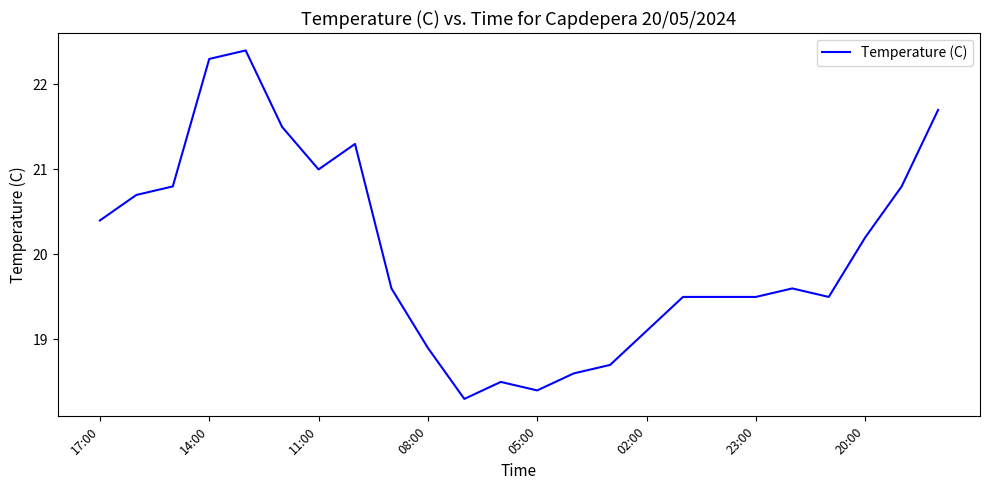

What is the difference between the maximum and minimum values?

4.1